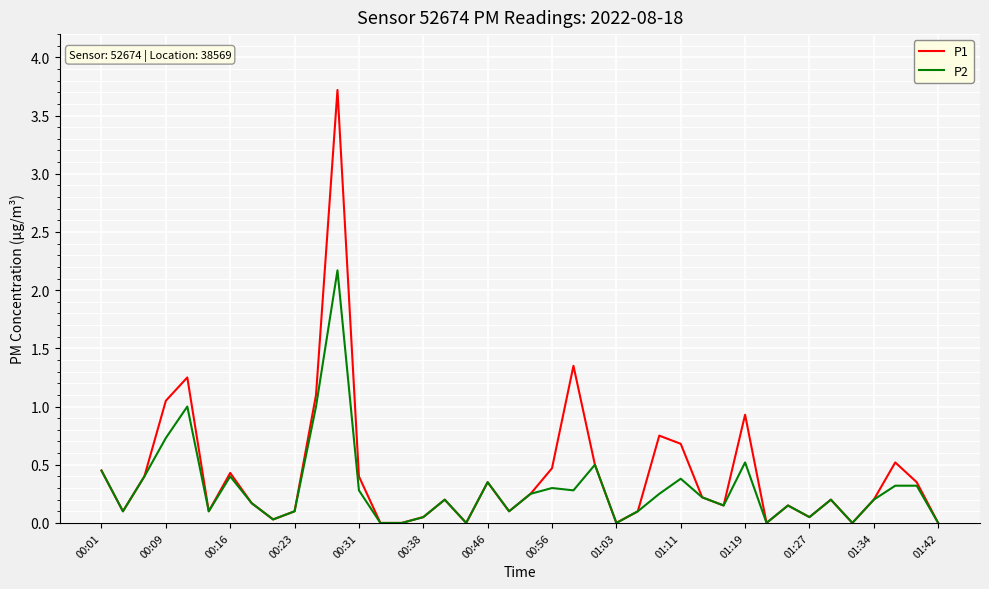

List the series in order of their peak value, highest first.

P1, P2